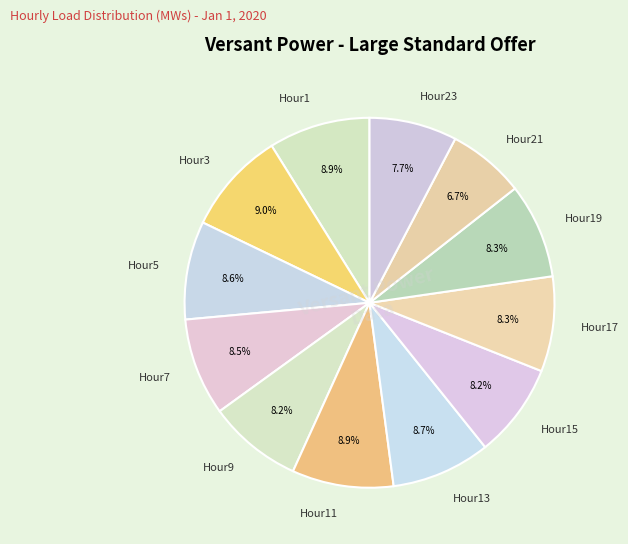

How many slices are in this pie chart?

12